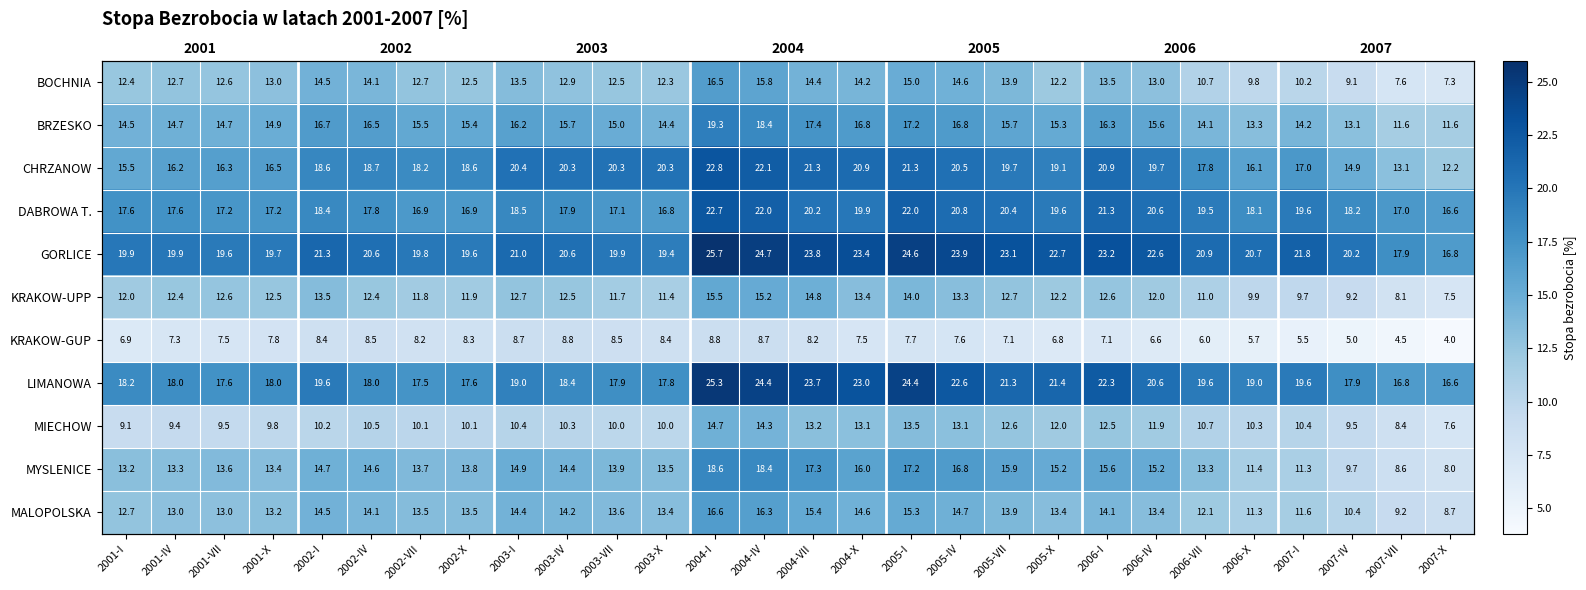

Which series has the widest spread of values?

CHRZANOW